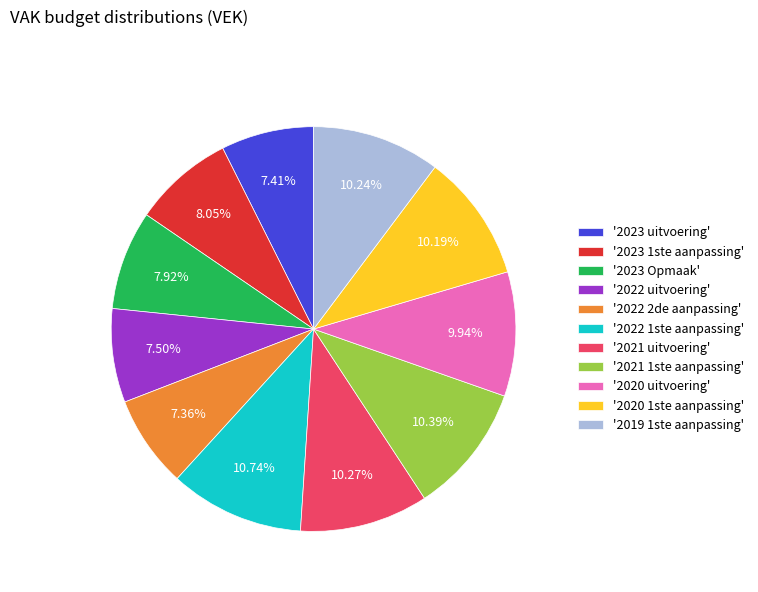

Count the number of slices in the pie.

11